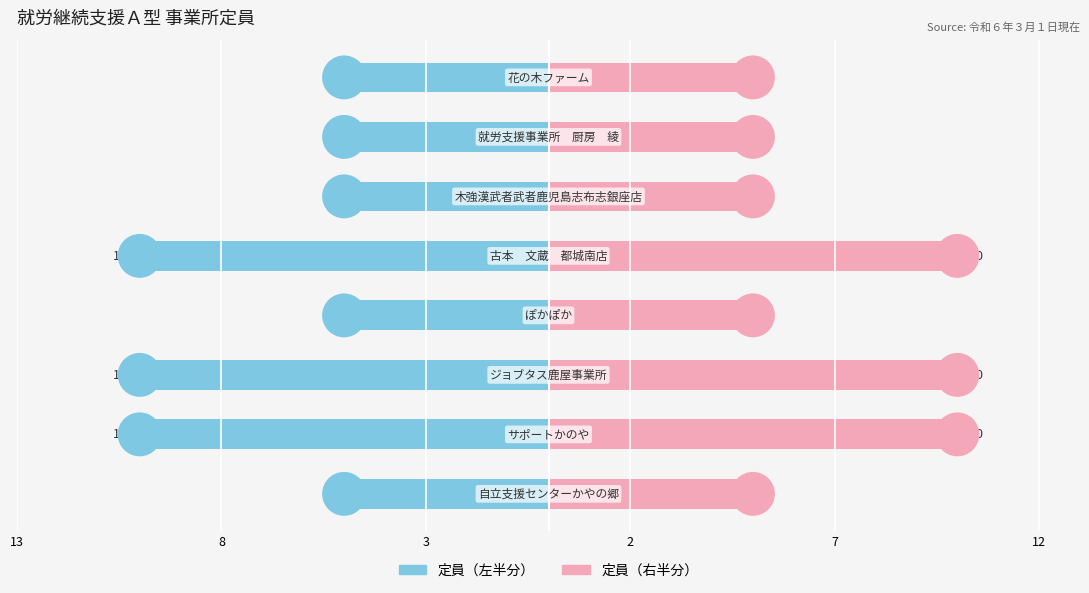

Which series has the largest total across all categories?

定員（右）